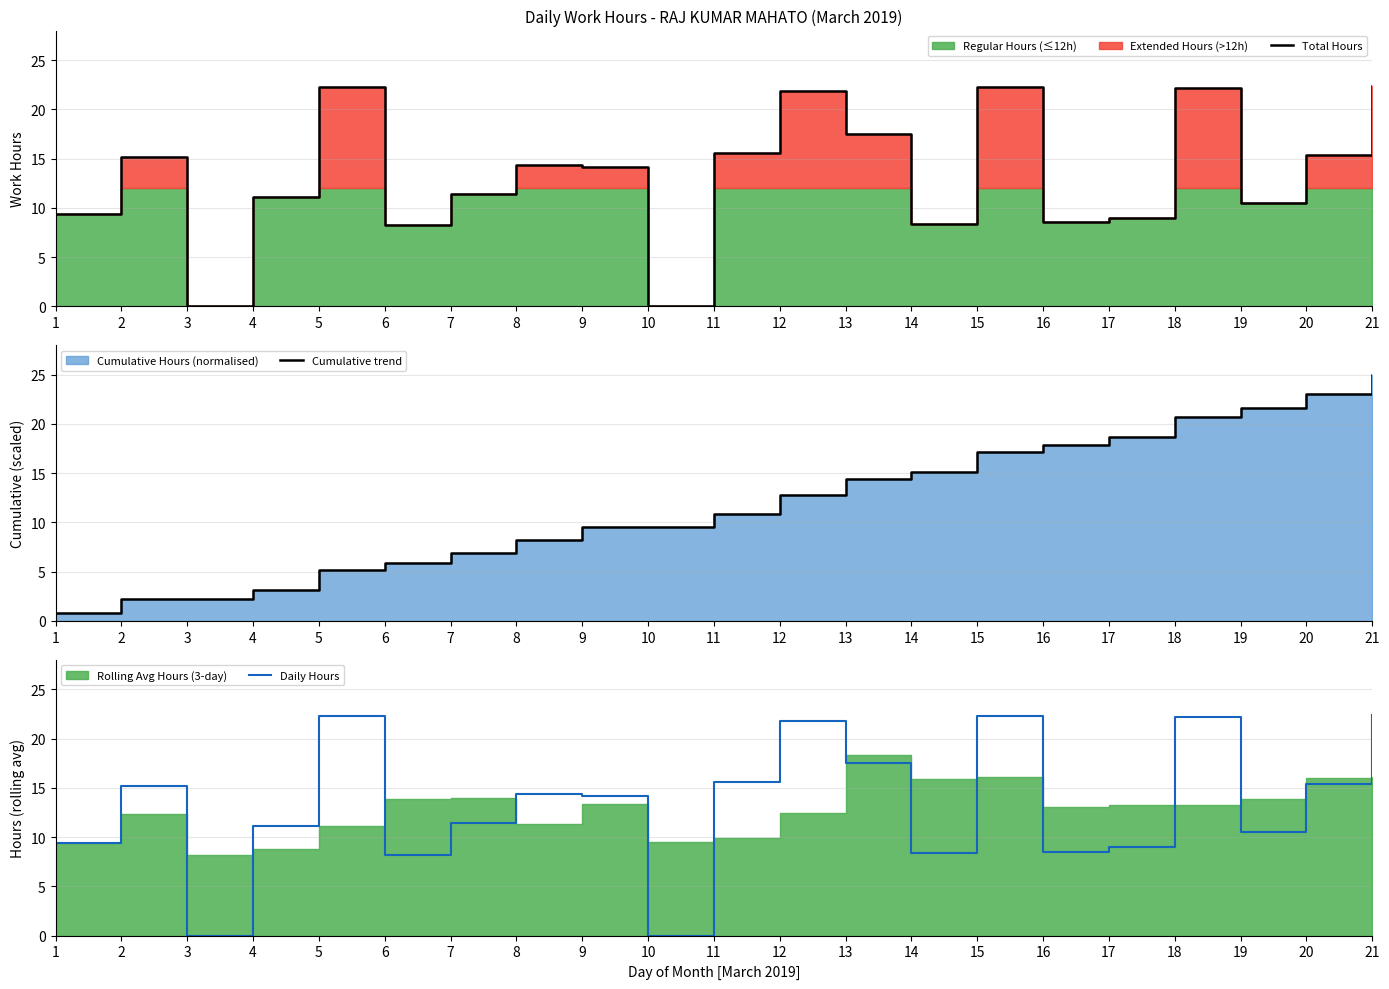

Reading left to right, transcribe all the data shown in this chart.

Total Hours: 1=9.4	2=15.2	3=0.0	4=11.1	5=22.2	6=8.2	7=11.4	8=14.3	9=14.2	10=0.0	11=15.6	12=21.8	13=17.6	14=8.4	15=22.3	16=8.5	17=8.9	18=22.2	19=10.5	20=15.3	21=22.3
Cumulative trend: 1=0.8	2=2.2	3=2.2	4=3.2	5=5.2	6=5.9	7=6.9	8=8.2	9=9.5	10=9.5	11=10.9	12=12.8	13=14.4	14=15.2	15=17.1	16=17.9	17=18.7	18=20.7	19=21.6	20=23.0	21=25.0
Daily Hours: 1=9.4	2=15.2	3=0.0	4=11.1	5=22.2	6=8.2	7=11.4	8=14.3	9=14.2	10=0.0	11=15.6	12=21.8	13=17.6	14=8.4	15=22.3	16=8.5	17=8.9	18=22.2	19=10.5	20=15.3	21=22.3